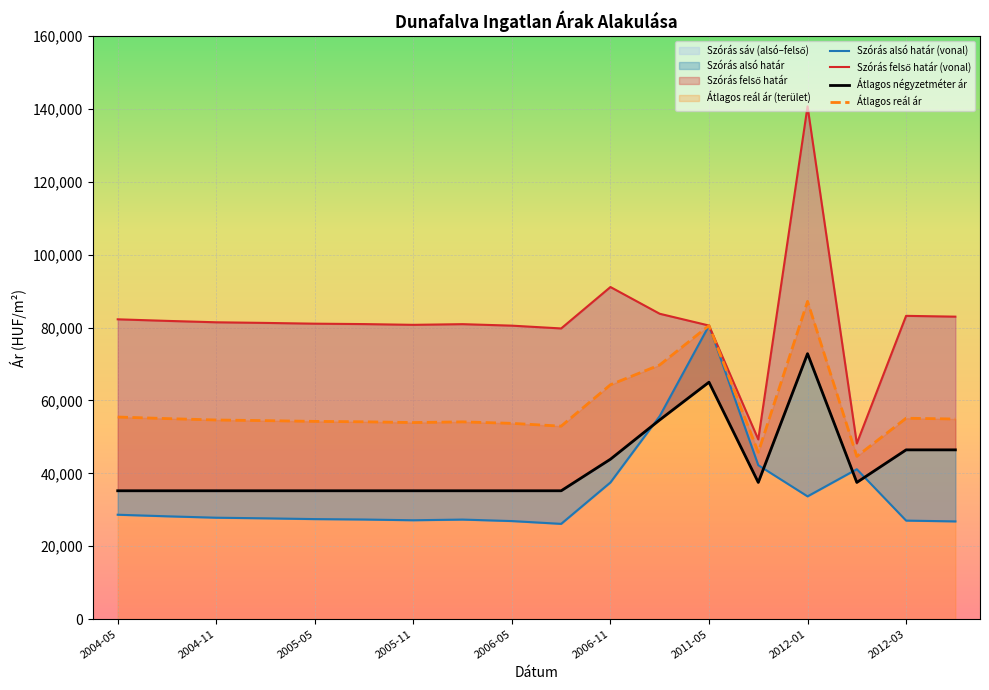

True or false: Átlagos reál ár has a value of 89267 at 2006-05.

False